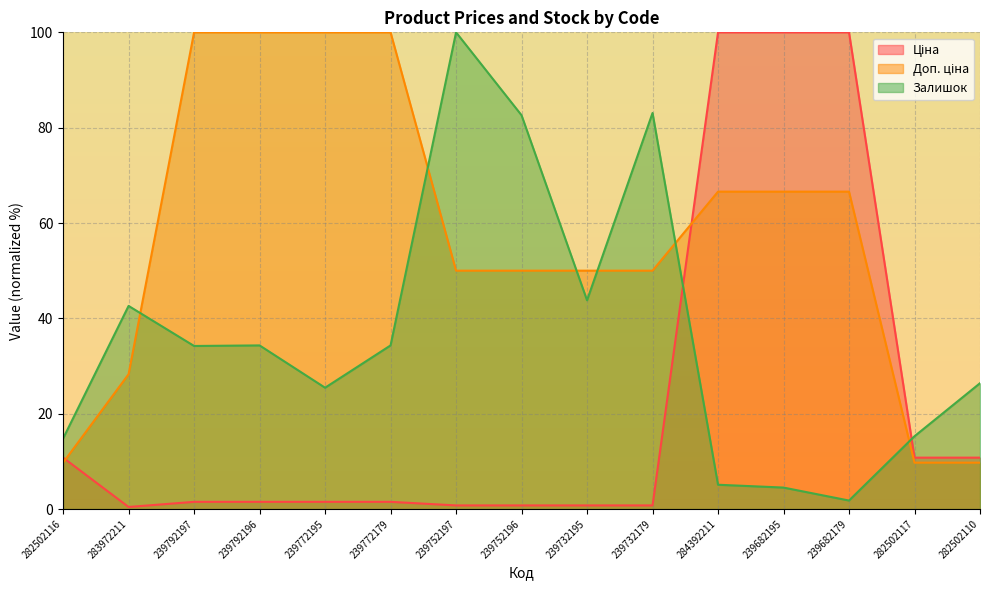

What is the label of the 2nd point from the right?

282502117